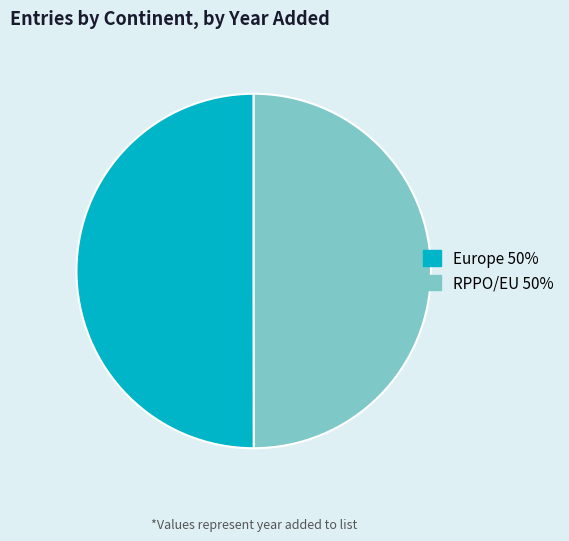

Is the sum of RPPO/EU and Europe greater than half?

Yes